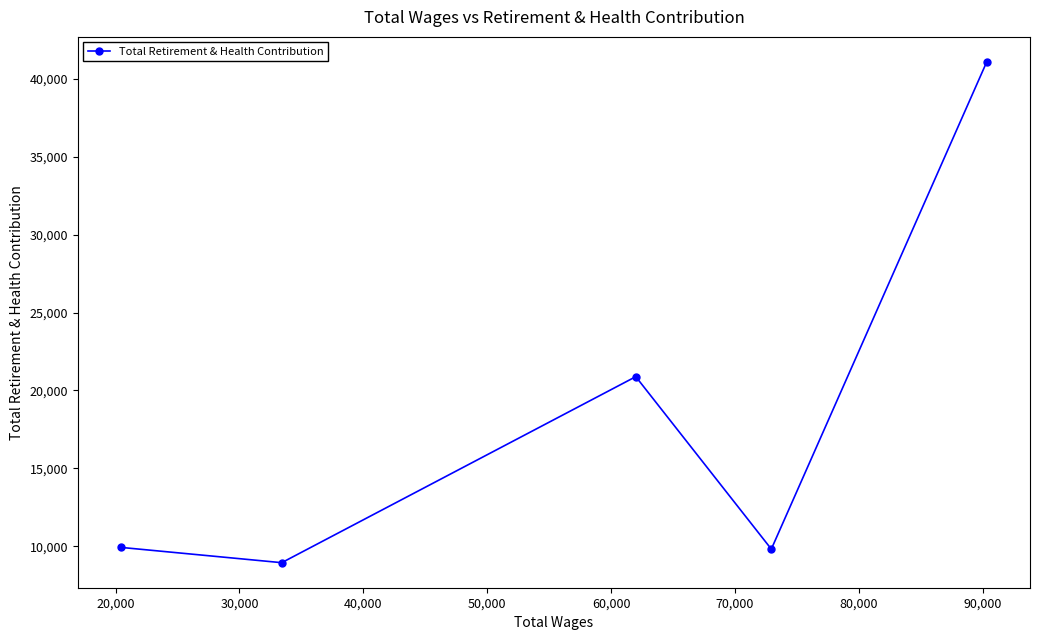

How many values are below 9931?

2